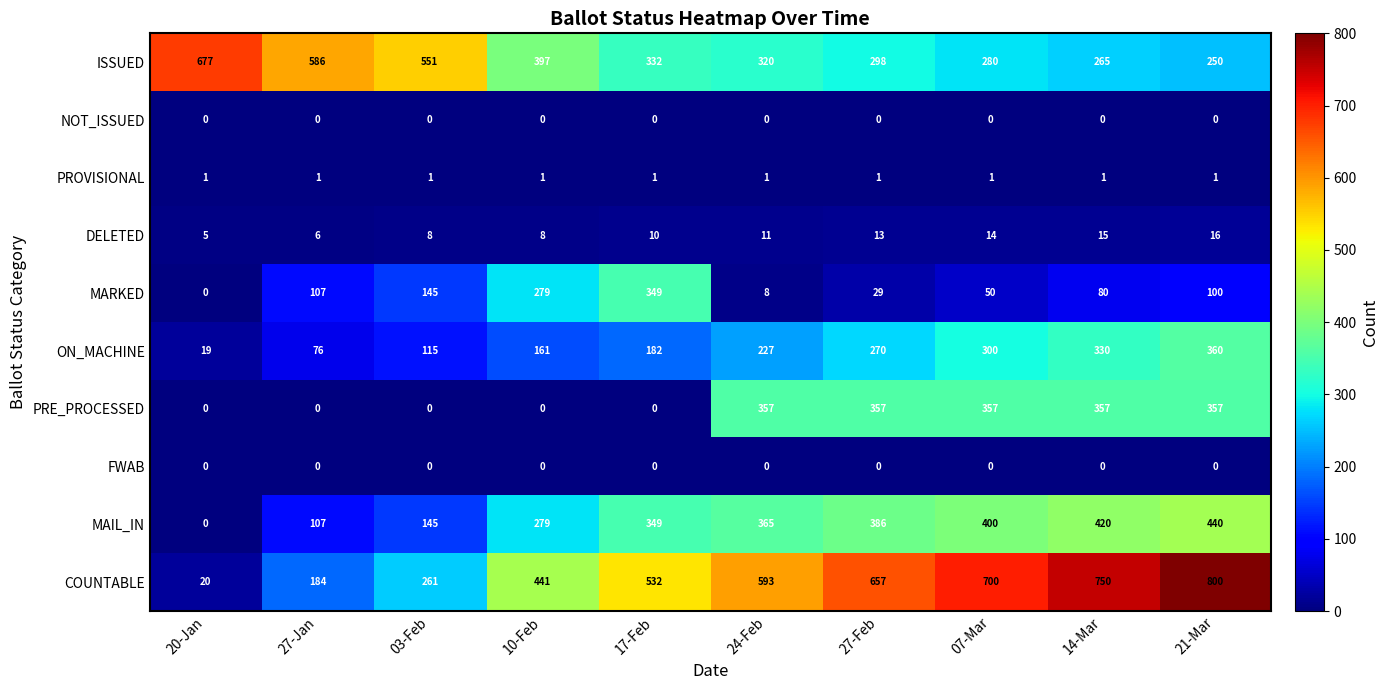

Which series has the largest total across all categories?

COUNTABLE